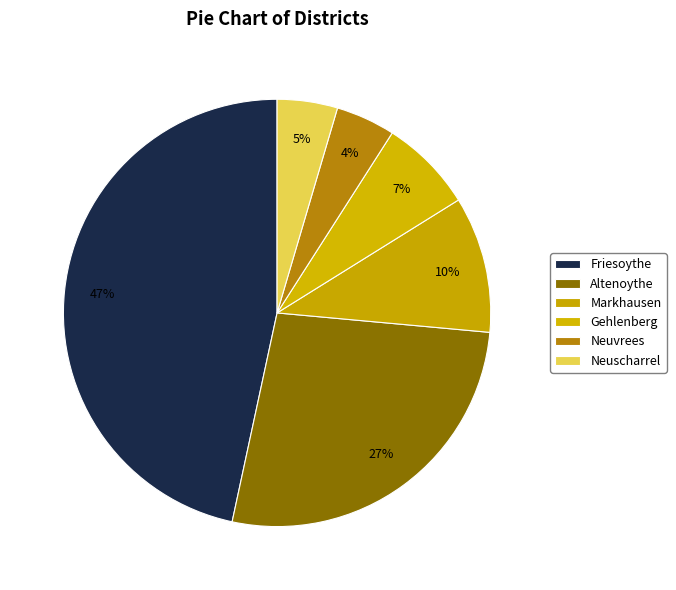

What percentage is the Gehlenberg slice, to the nearest percent?

7%